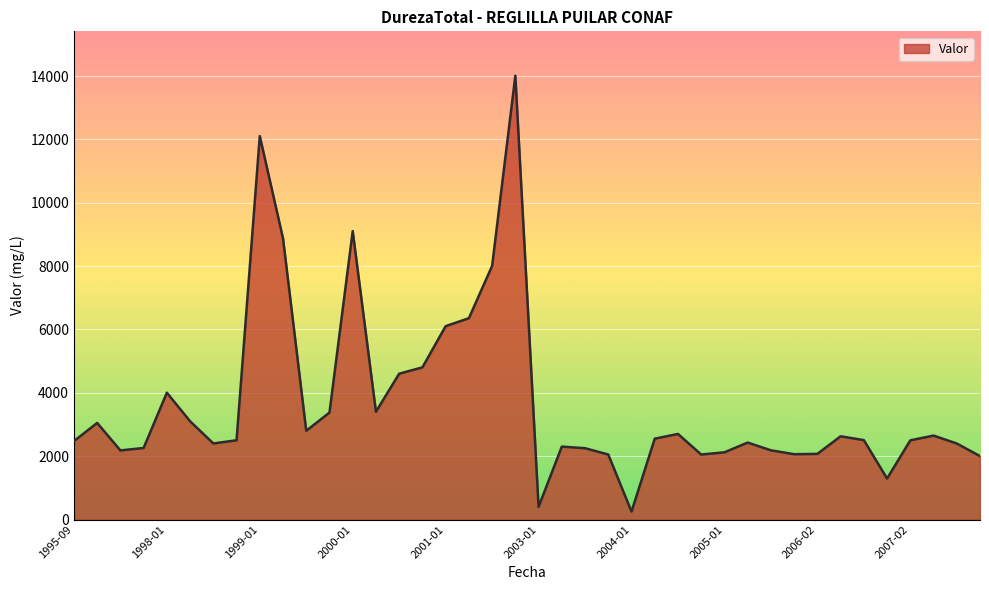

How many lines are shown in the chart?

1